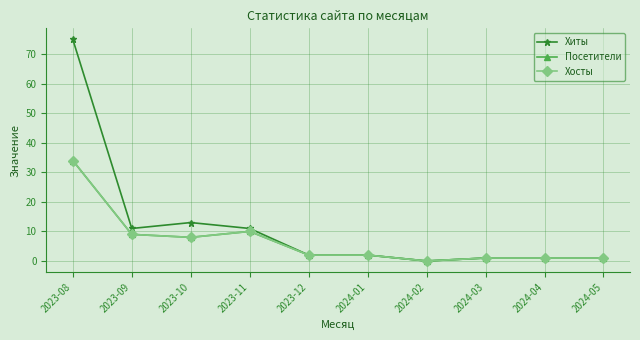

Is this an area chart (filled region under the line)?

No